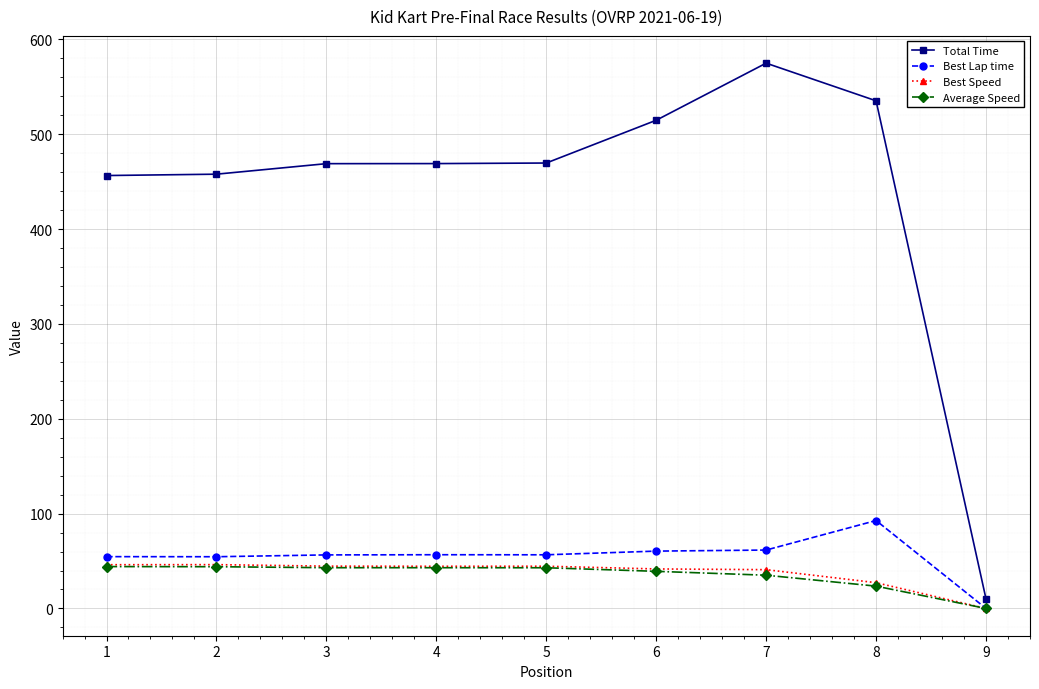

Which label corresponds to the largest value in the chart?

7